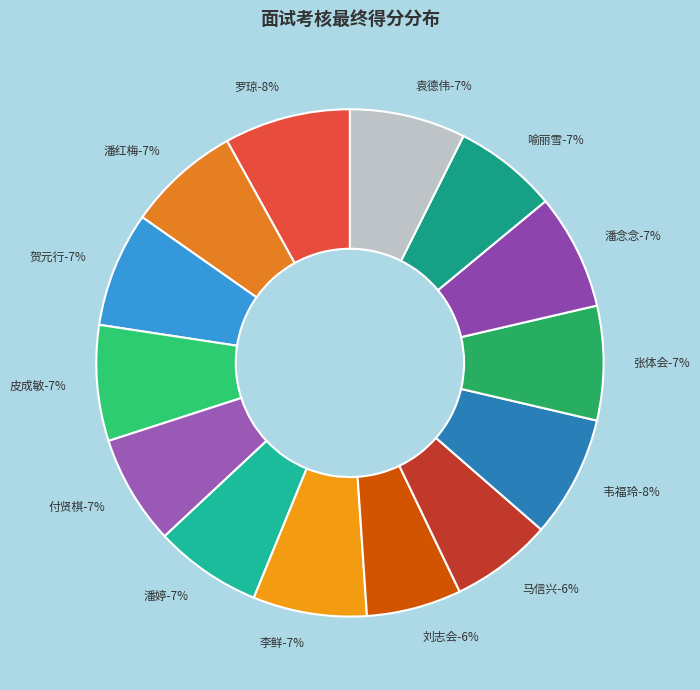

Does any single category account for the majority?

No